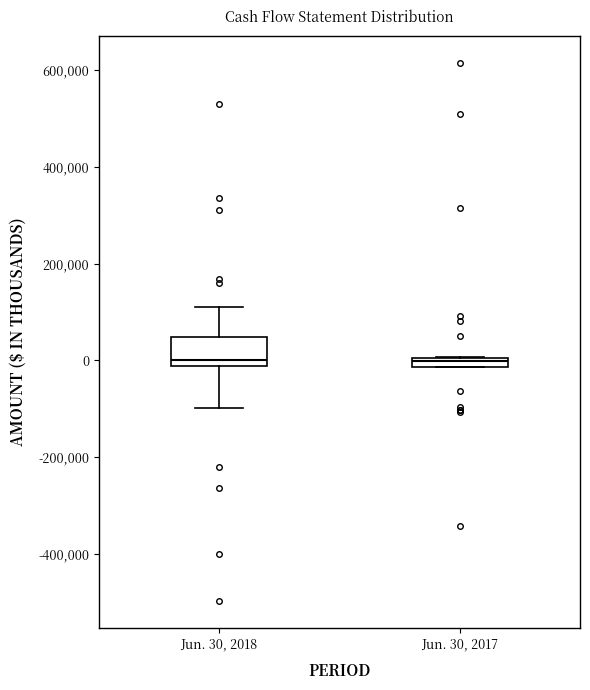

Comparing the boxes themselves (not the whiskers), which one is the tallest?

Jun. 30, 2018